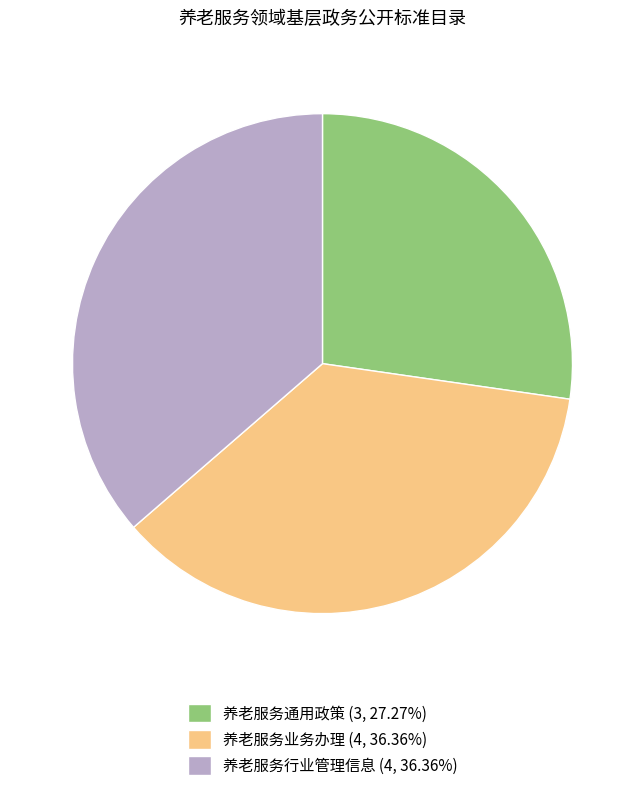

Approximately how many times larger is the value at 养老服务业务办理 (4, 36.36%) compared to 养老服务行业管理信息 (4, 36.36%)?

1.0